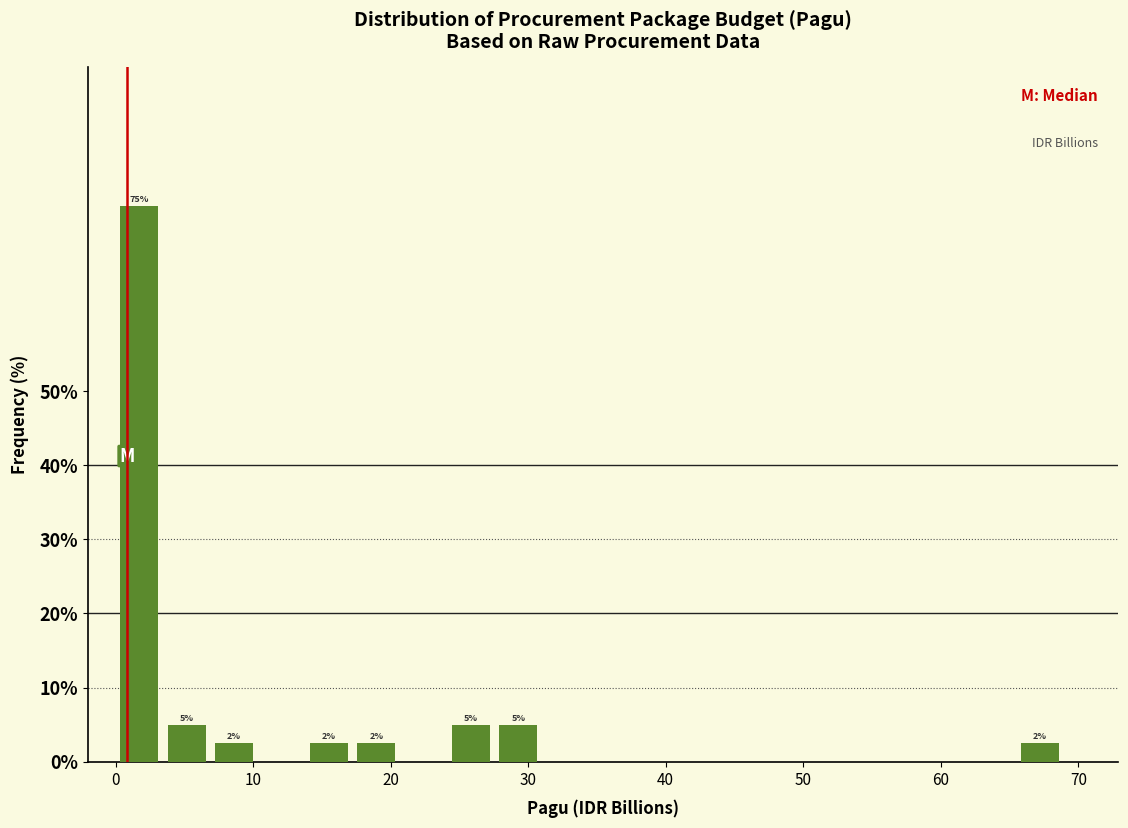

Around what value on the x-axis is the tallest bar? Give the approximate position of its centre, as read against the axis.

2